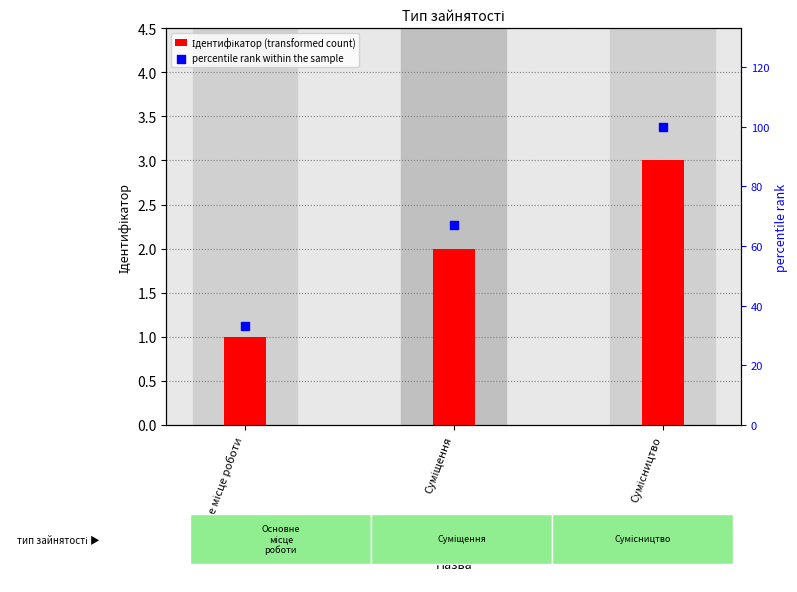

What are all the series names shown in the legend?

Ідентифікатор (transformed count), percentile rank within the sample